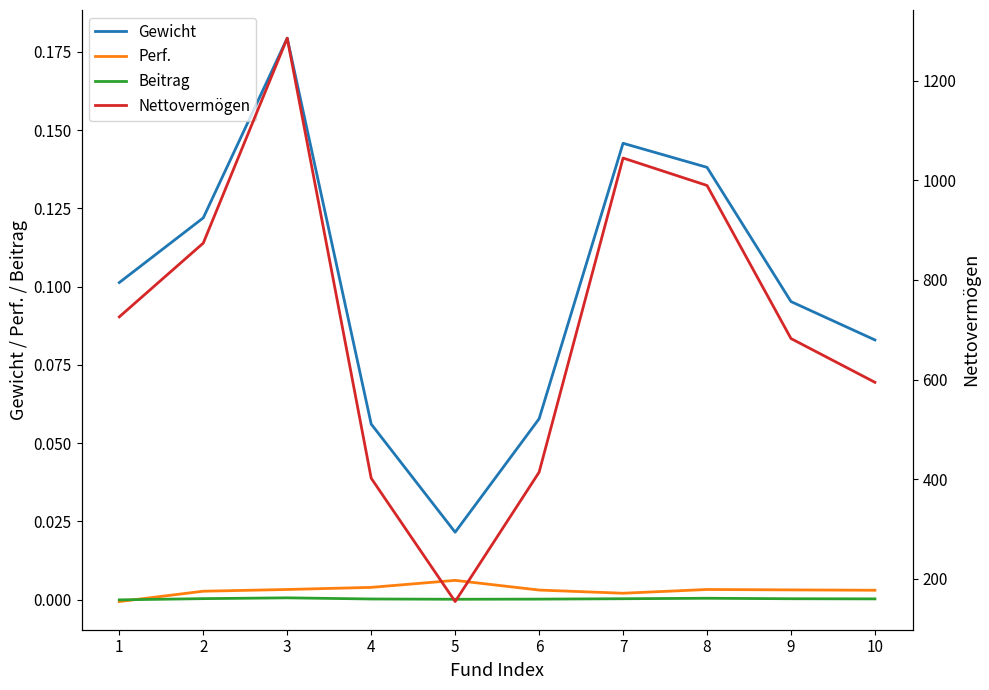

What is the value of the Gewicht point at the 10th from the left?

0.1